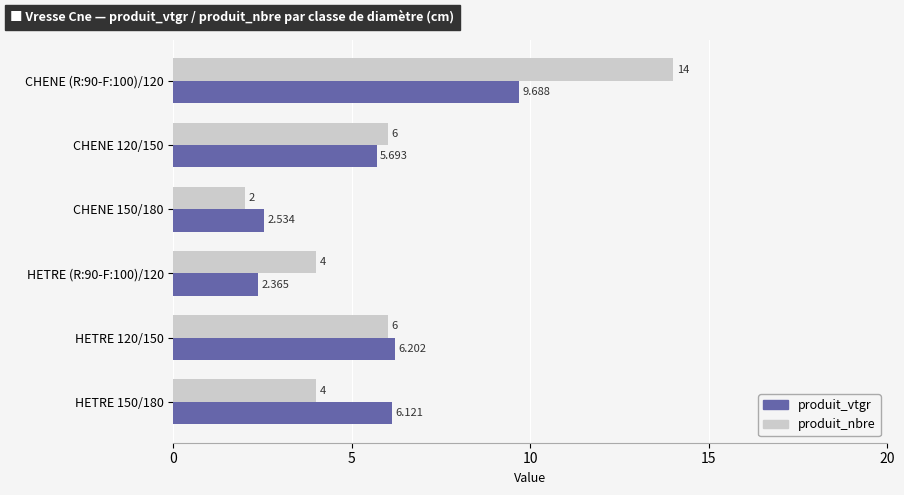

Between CHENE 120/150 and HETRE (R:90-F:100)/120, which series saw the biggest shift?

produit_vtgr